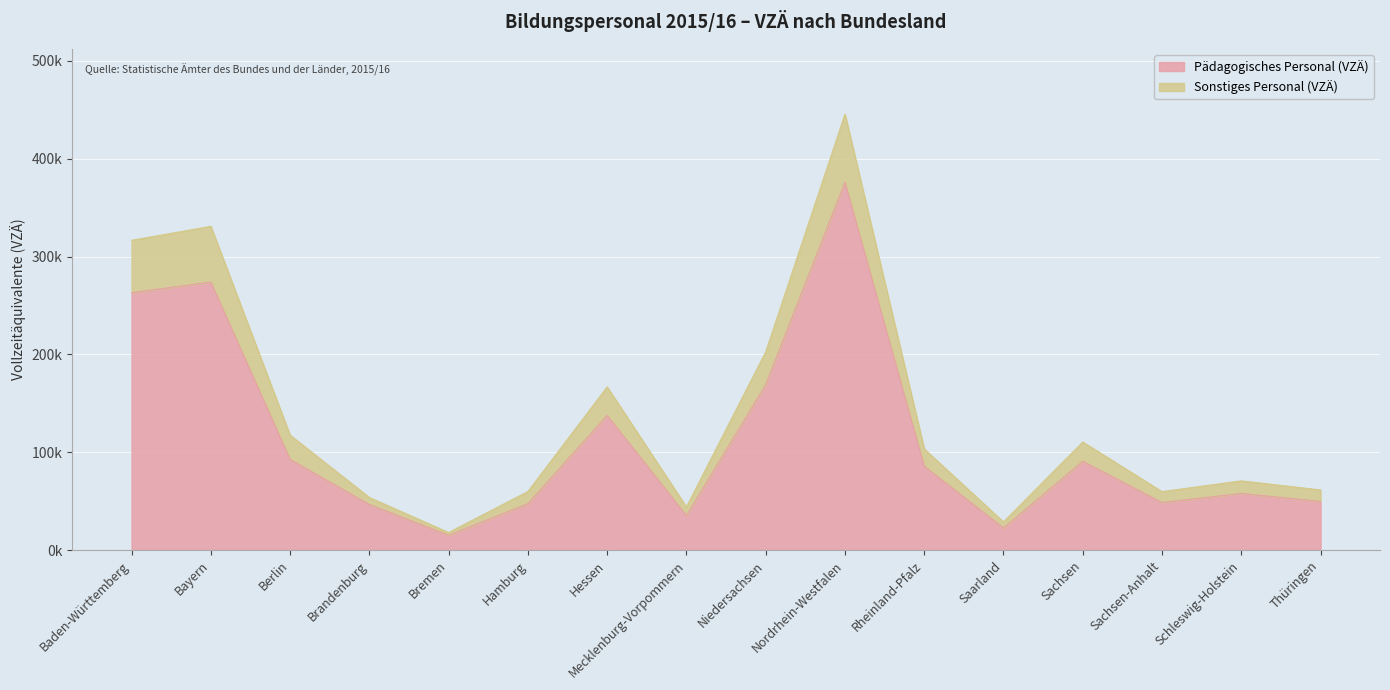

Is it true that Pädagogisches Personal (VZÄ) equals 57900 at Schleswig-Holstein?

True